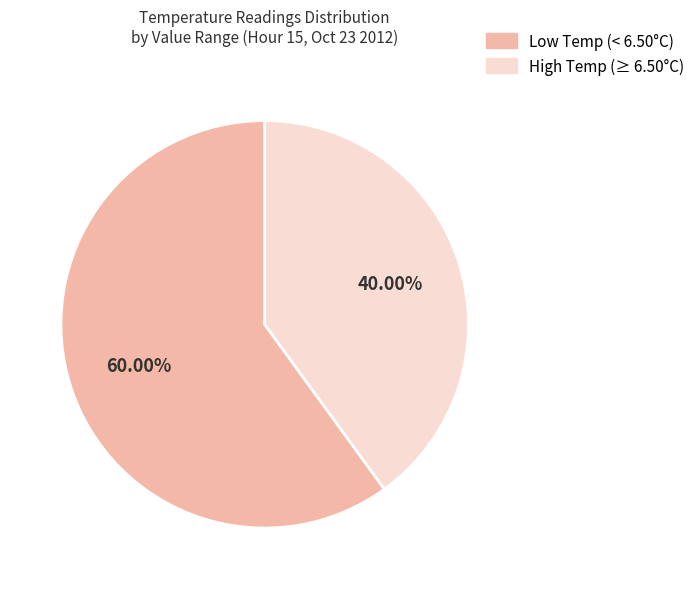

How many slices are in this pie chart?

2